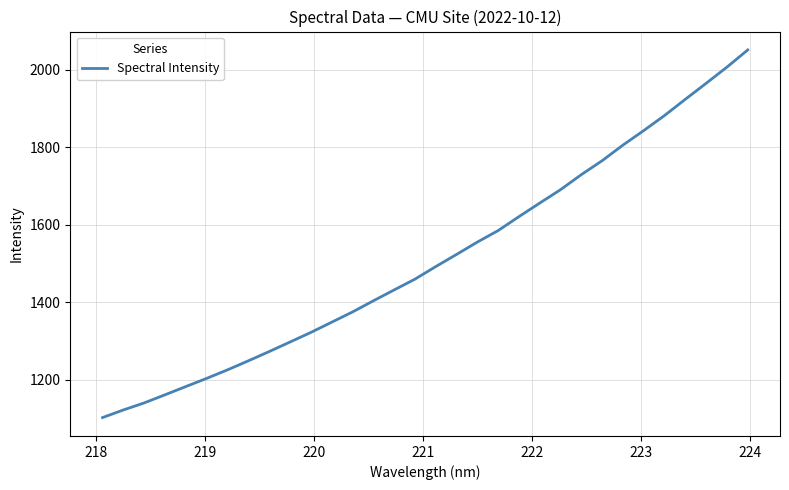

What is the minimum value shown in the chart?

1102.5